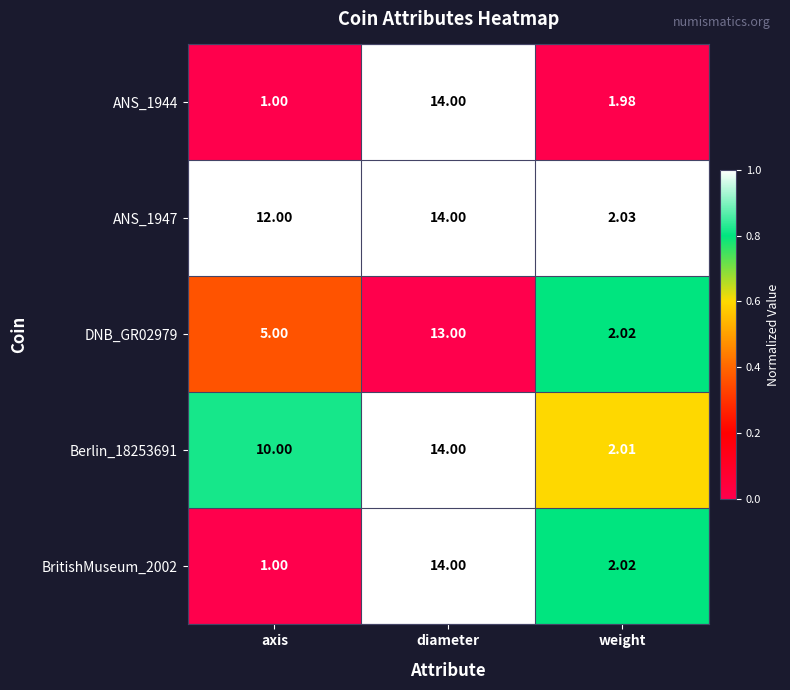

Which label corresponds to the largest value in the chart?

diameter